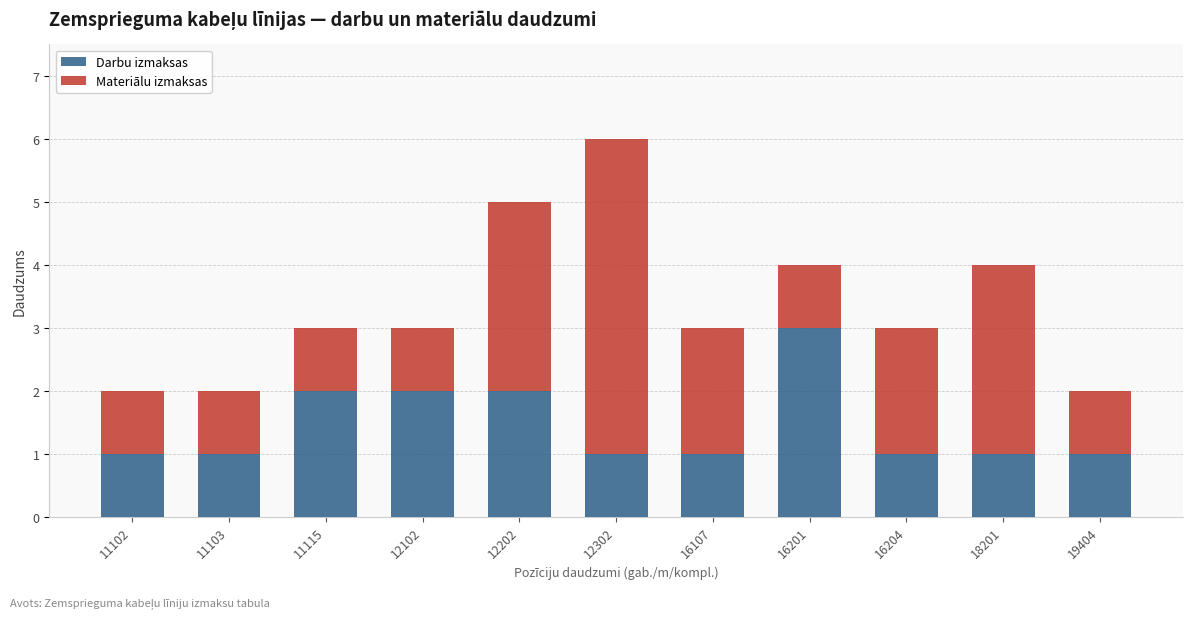

What is the total value across all series at 11102?

2